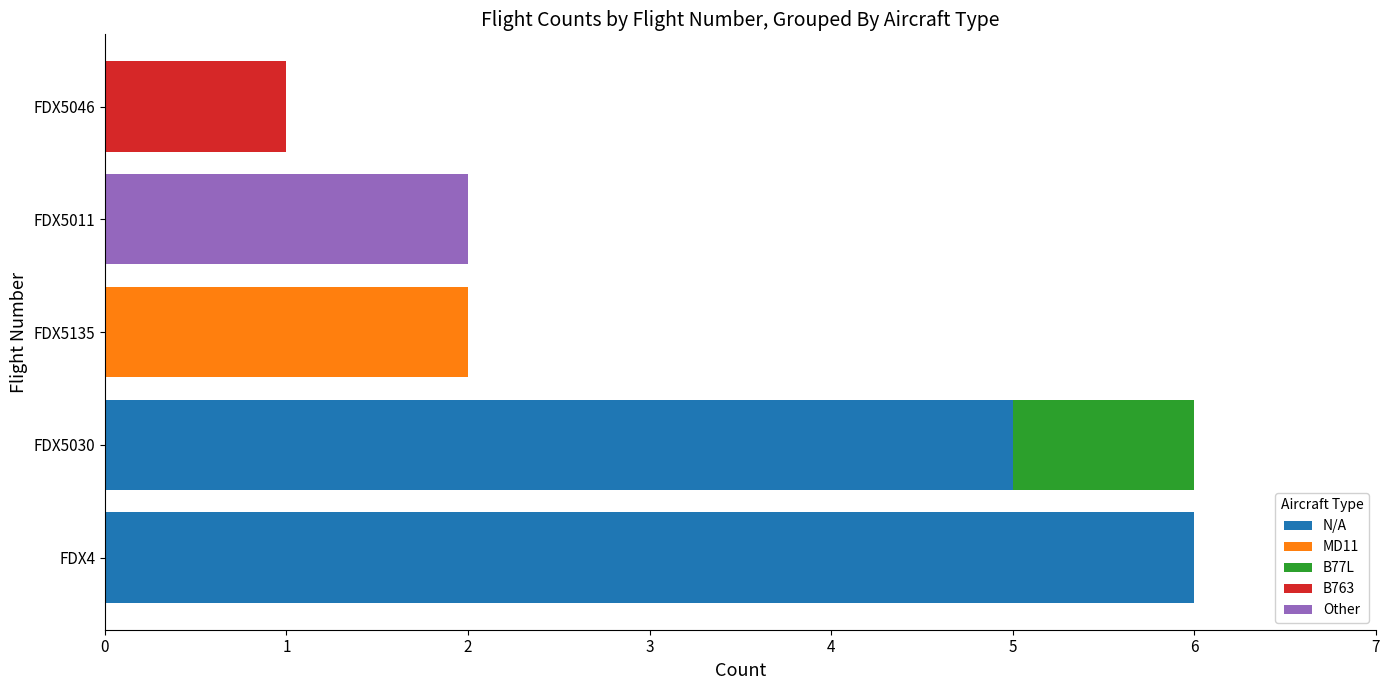

The N/A series shows 0 at FDX5046. True or false?

True